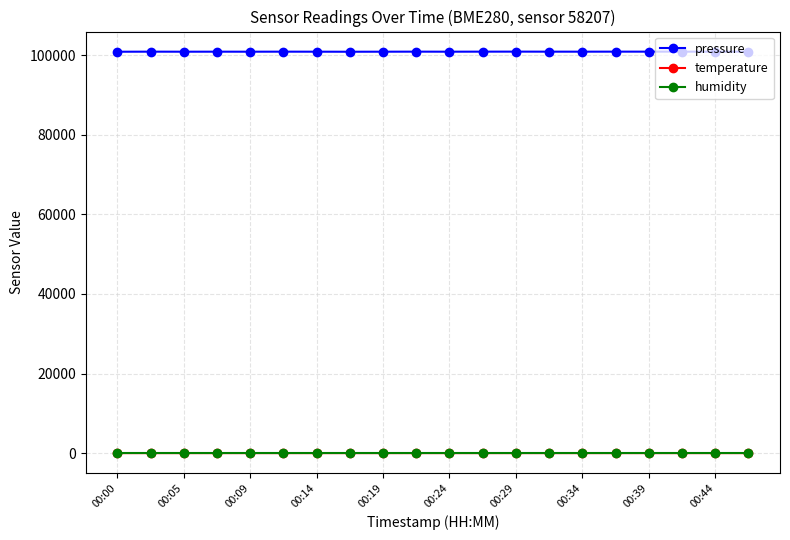

What is the minimum value shown in the chart?

-3.7